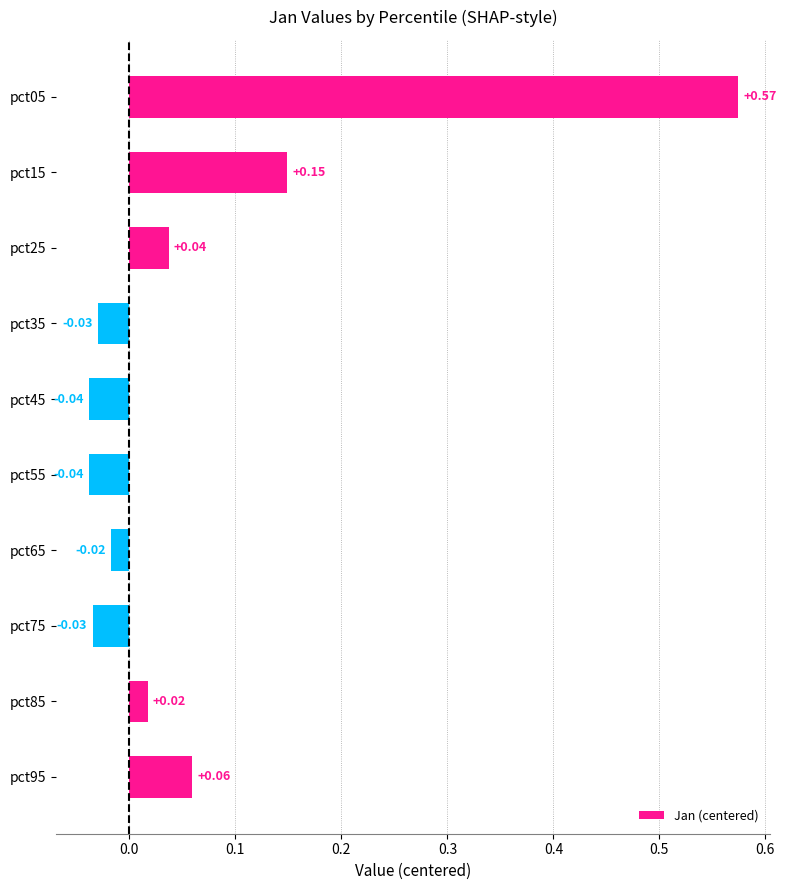

What is the sum of all values?

0.7